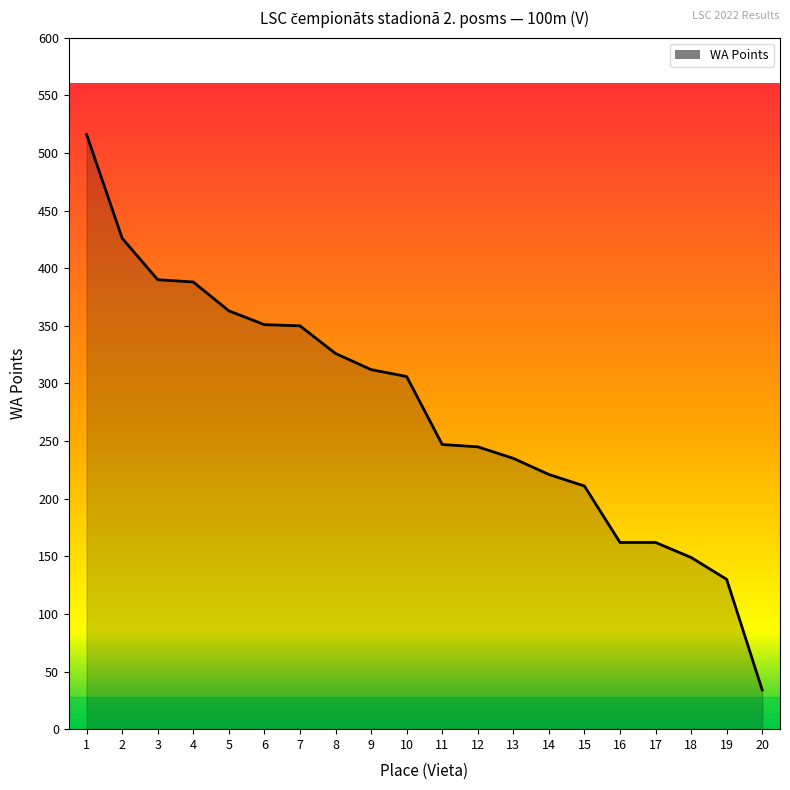

What is the change in value from 5 to 10?

-57